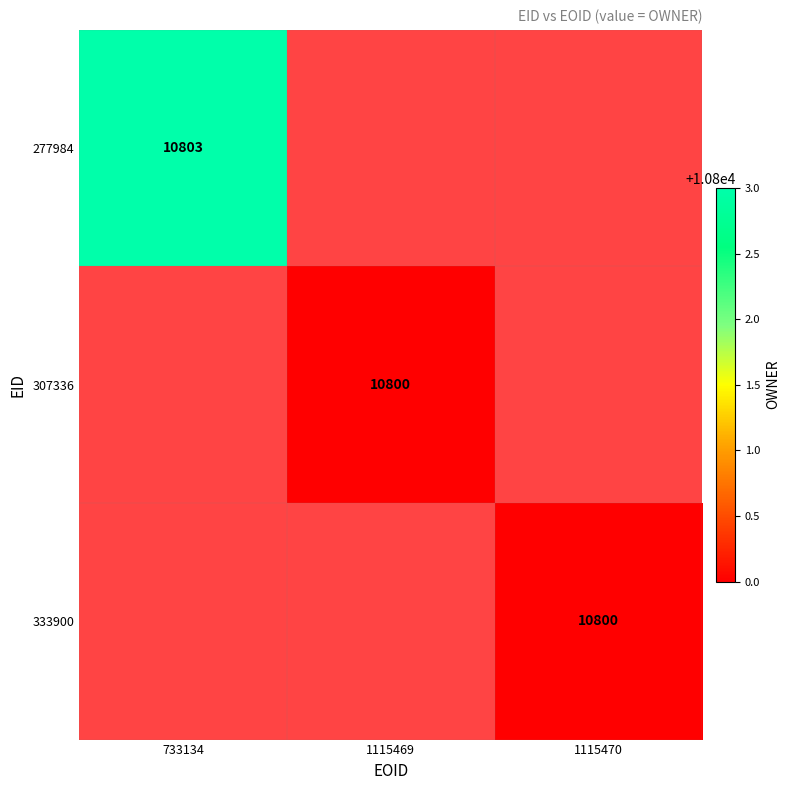

How many categories are shown in the chart?

3